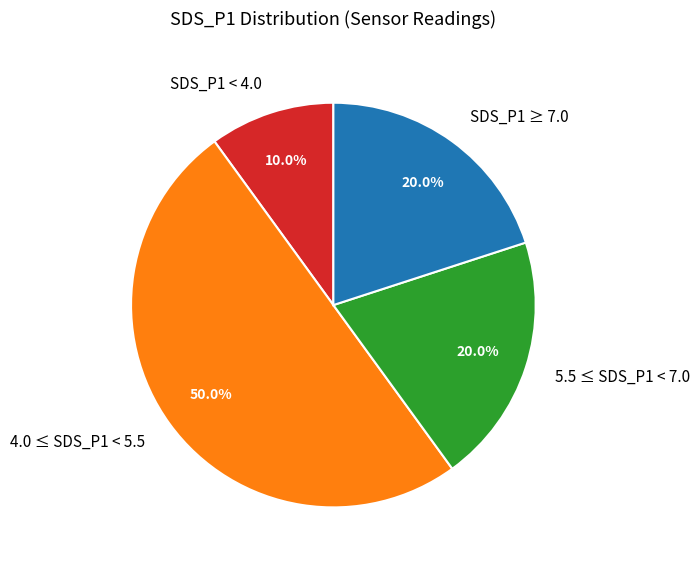

What is the largest slice in the pie chart?

4.0 ≤ SDS_P1 < 5.5